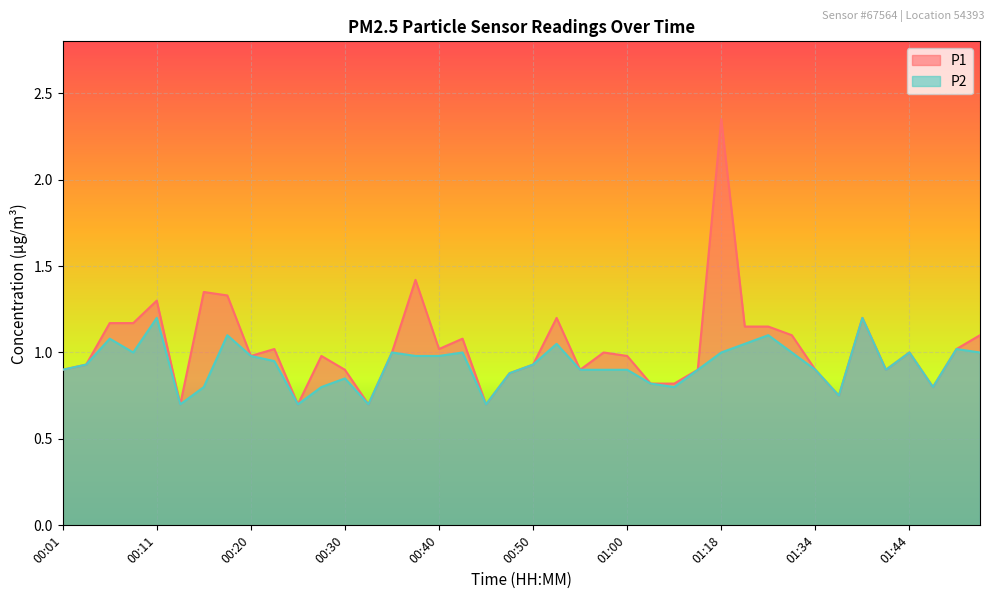

At which label does P2 reach its minimum?

00:13